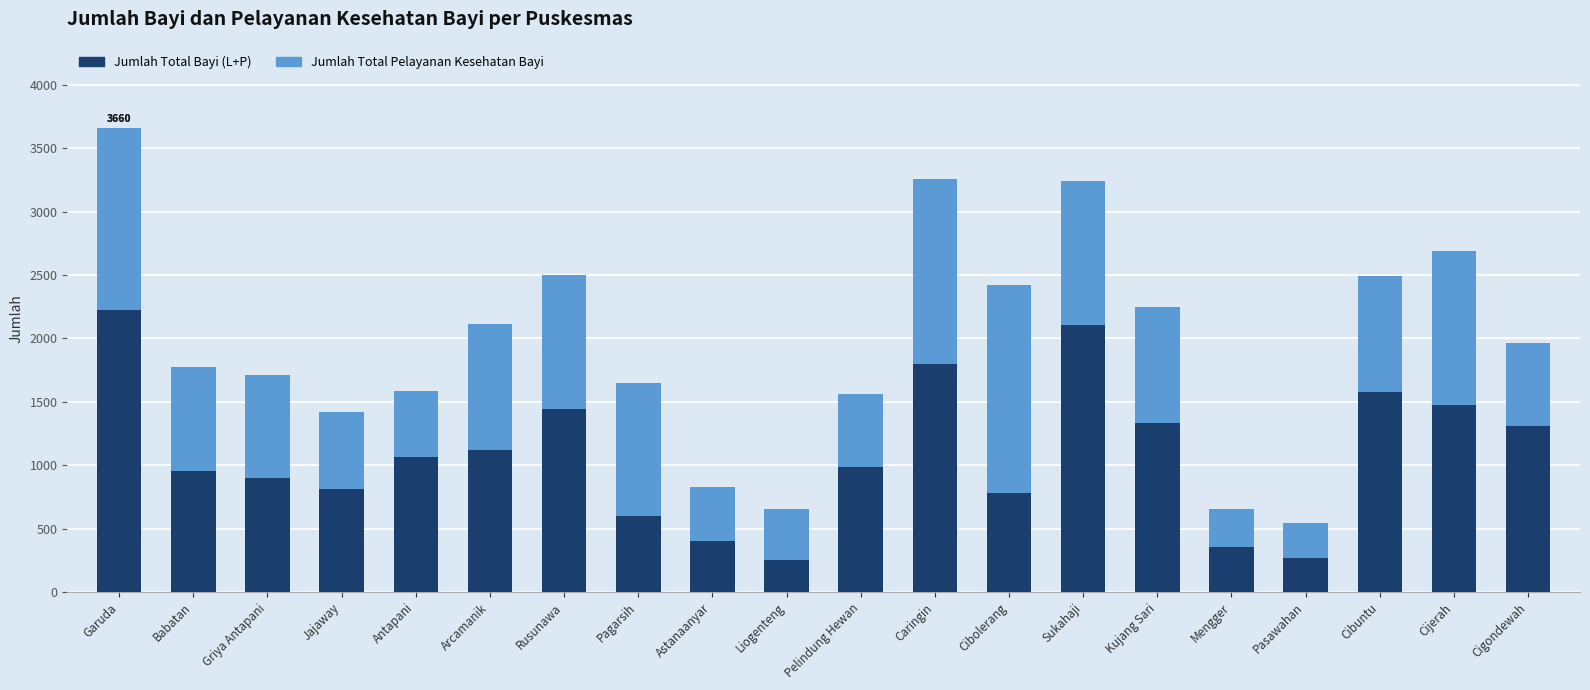

The Jumlah Total Bayi (L+P) series shows 2493 at Cijerah. True or false?

False